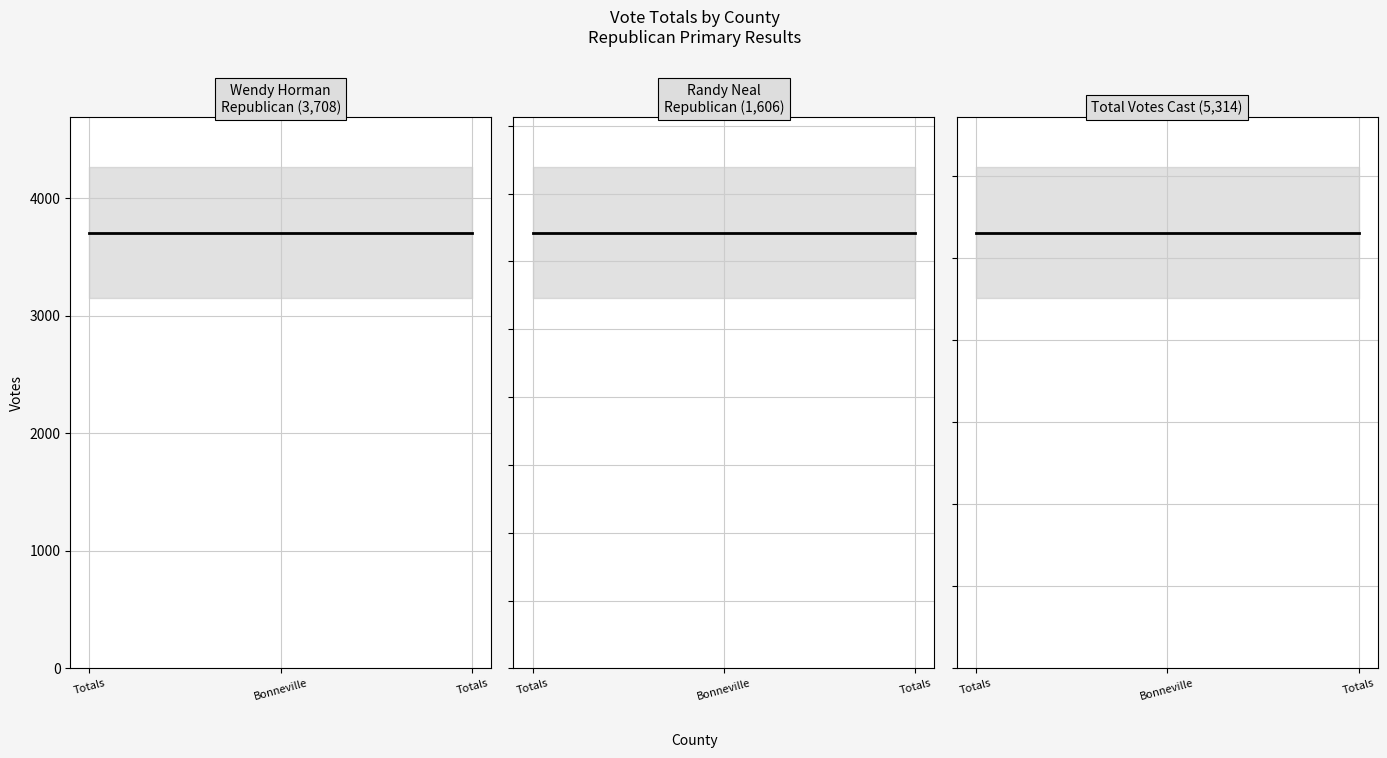

Reading left to right, transcribe all the data shown in this chart.

Wendy HormanRepublican: Totals=3708	Bonneville=3708	Totals=3708
Randy NealRepublican: Totals=1606	Bonneville=1606	Totals=1606
Total Votes Cast: Totals=5314	Bonneville=5314	Totals=5314